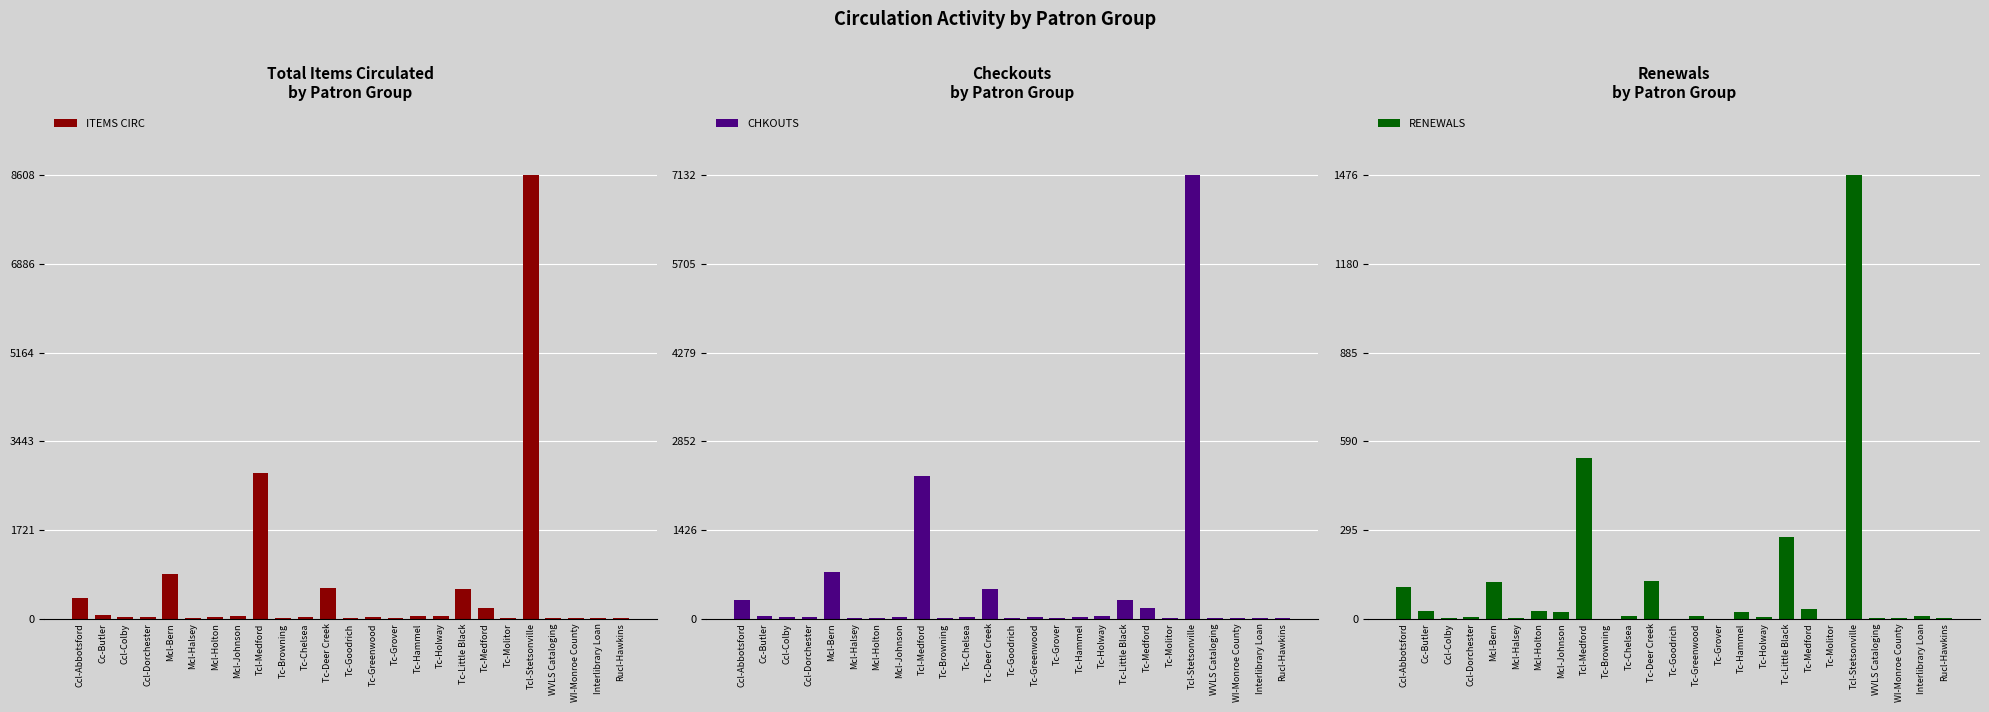

Where is CHKOUTS nearest to the value 3566?

Tcl-Medford